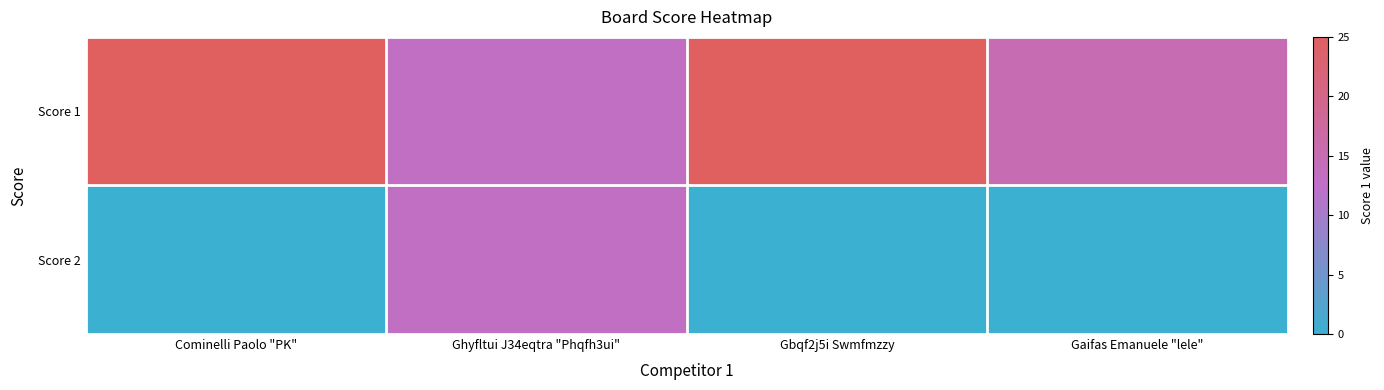

What is the total value across all series at Ghyfltui J34eqtra "Phqfh3ui"?

26